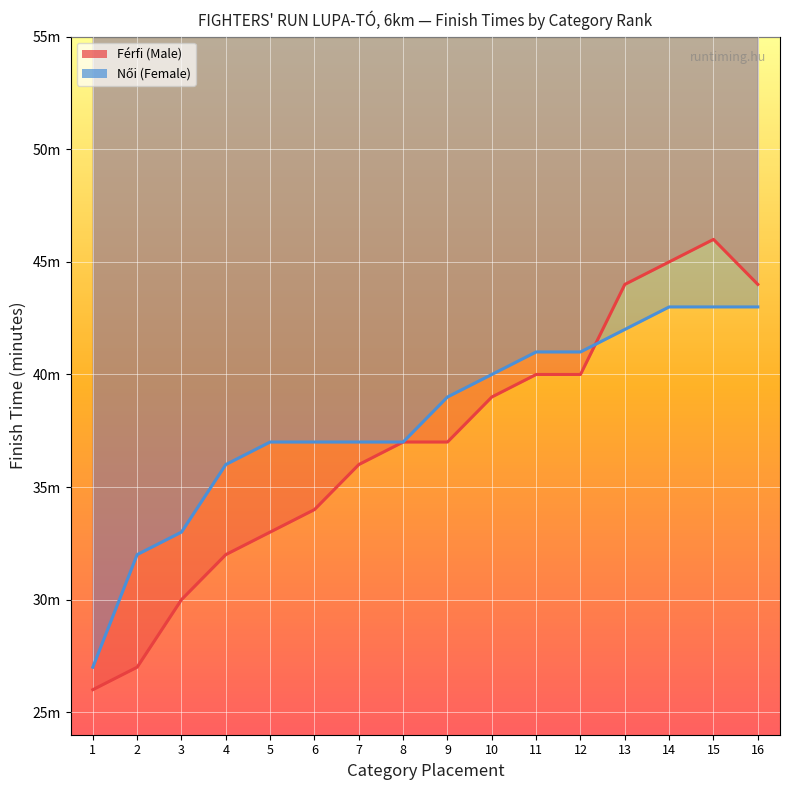

How many values in the Férfi (Male) series exceed 37?

7